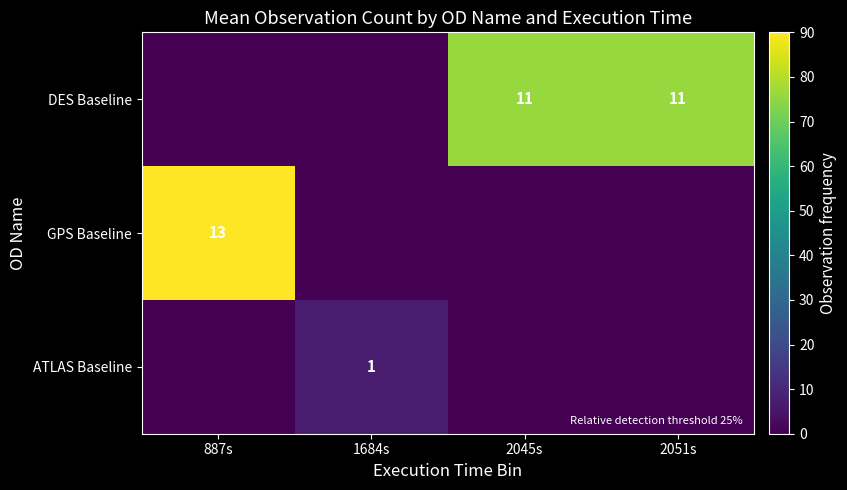

True or false: DES Baseline has a value of 0.0 at 887s.

True